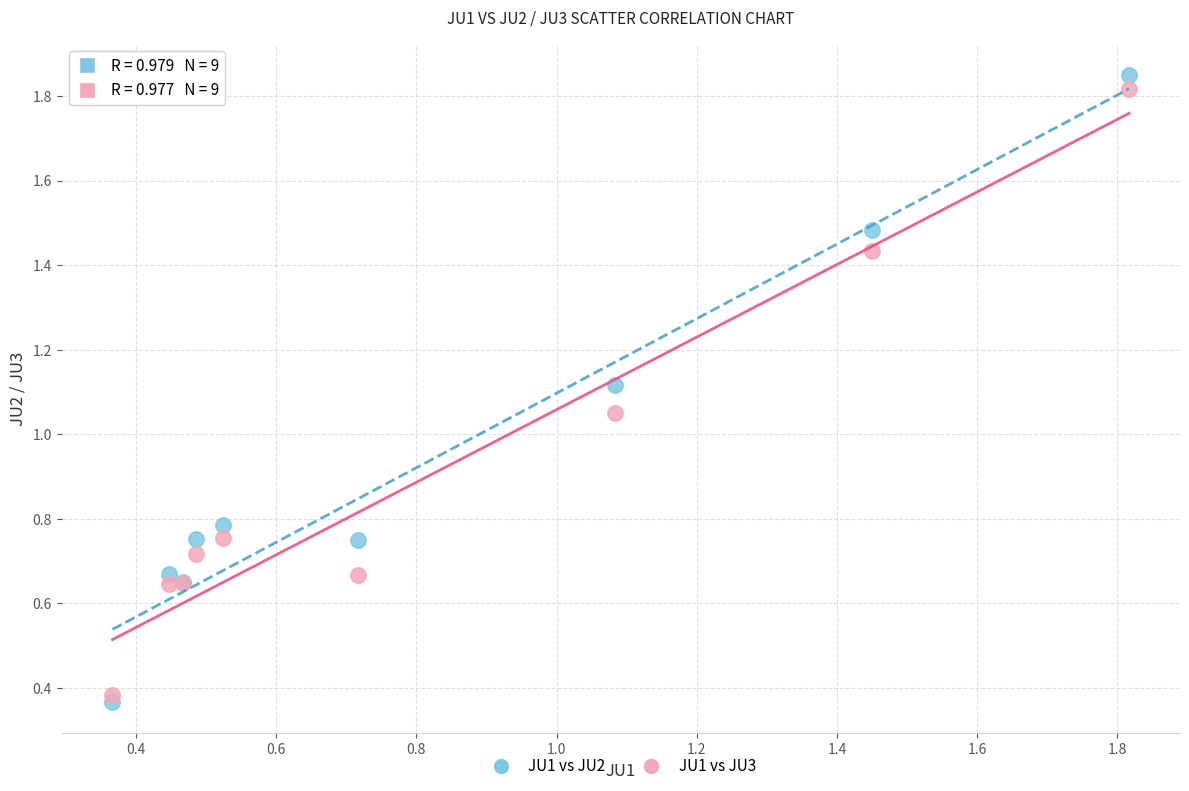

Which series has the widest spread of Y values?

JU1 vs JU2